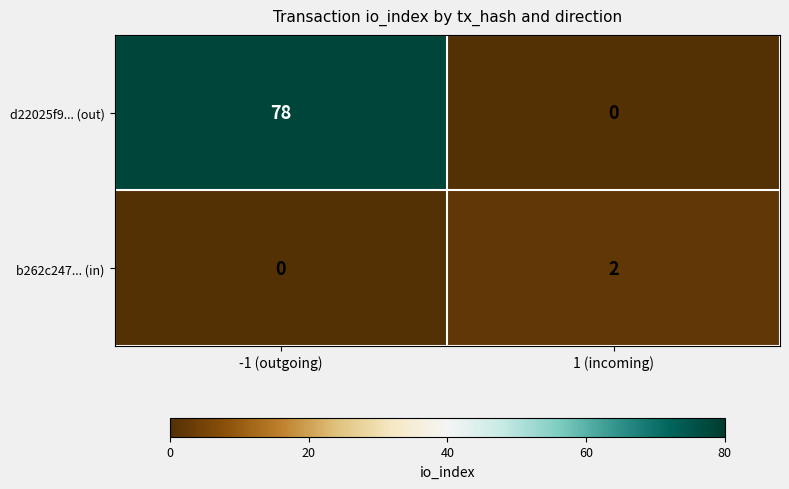

What is the average value of the d22025f9... (out) series?

39